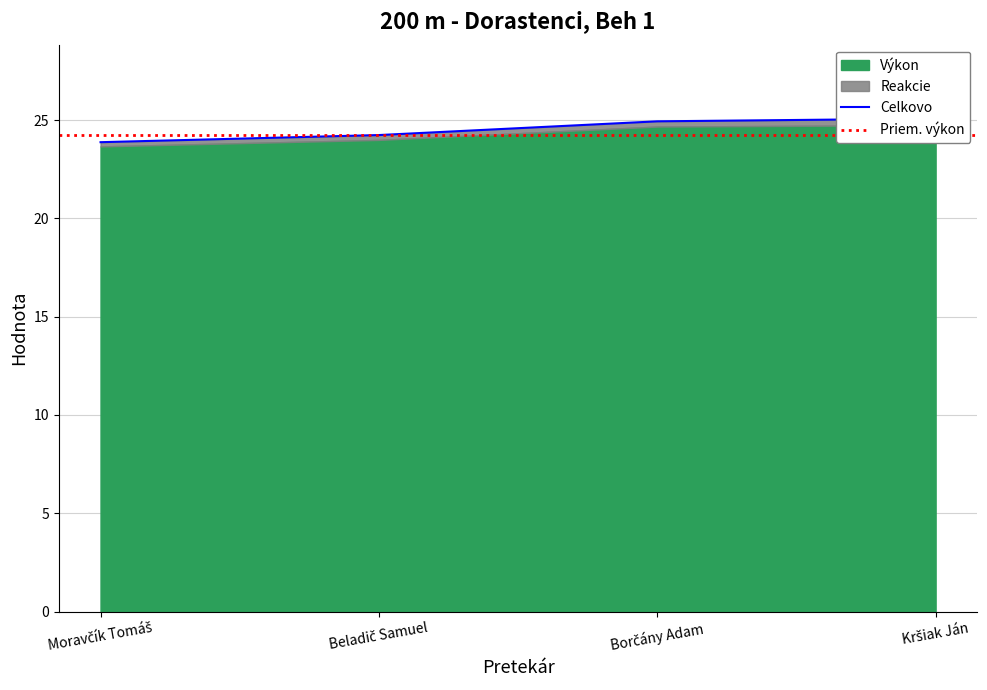

Rank the categories by value from highest to lowest.

Kršiak Ján, Borčány Adam, Beladič Samuel, Moravčík Tomáš